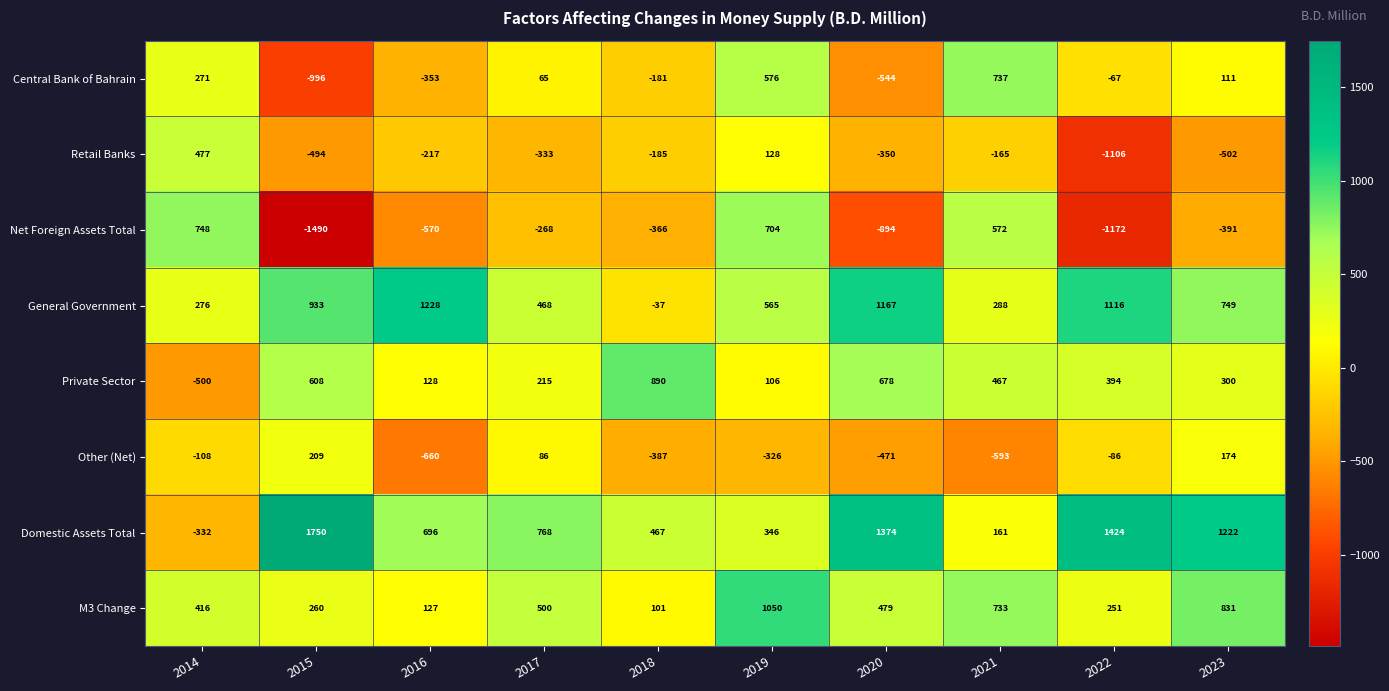

Which series changed the most between 2014 and 2017?

Domestic Assets Total